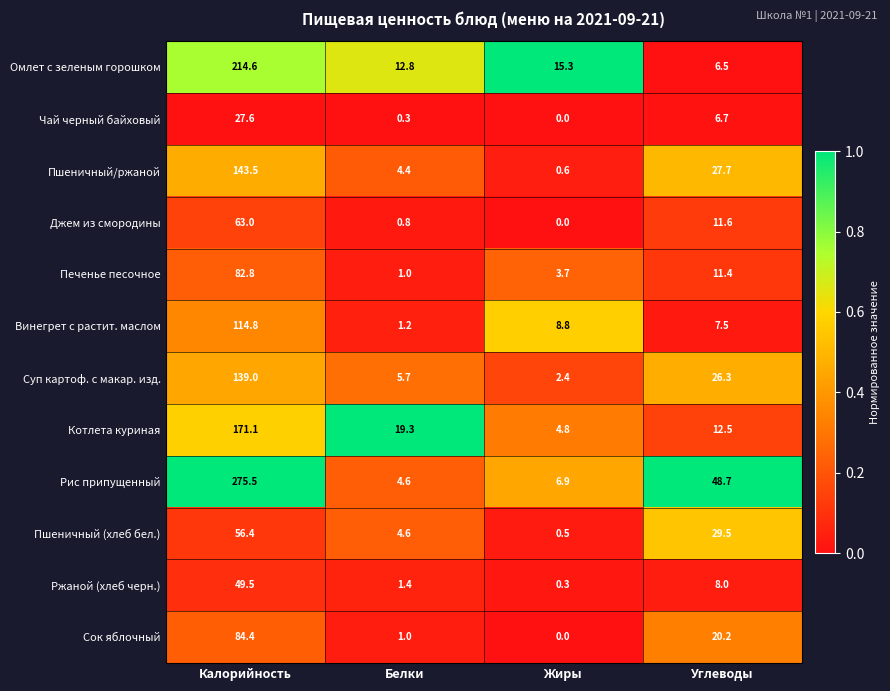

Which series has the largest total across all categories?

Рис припущенный